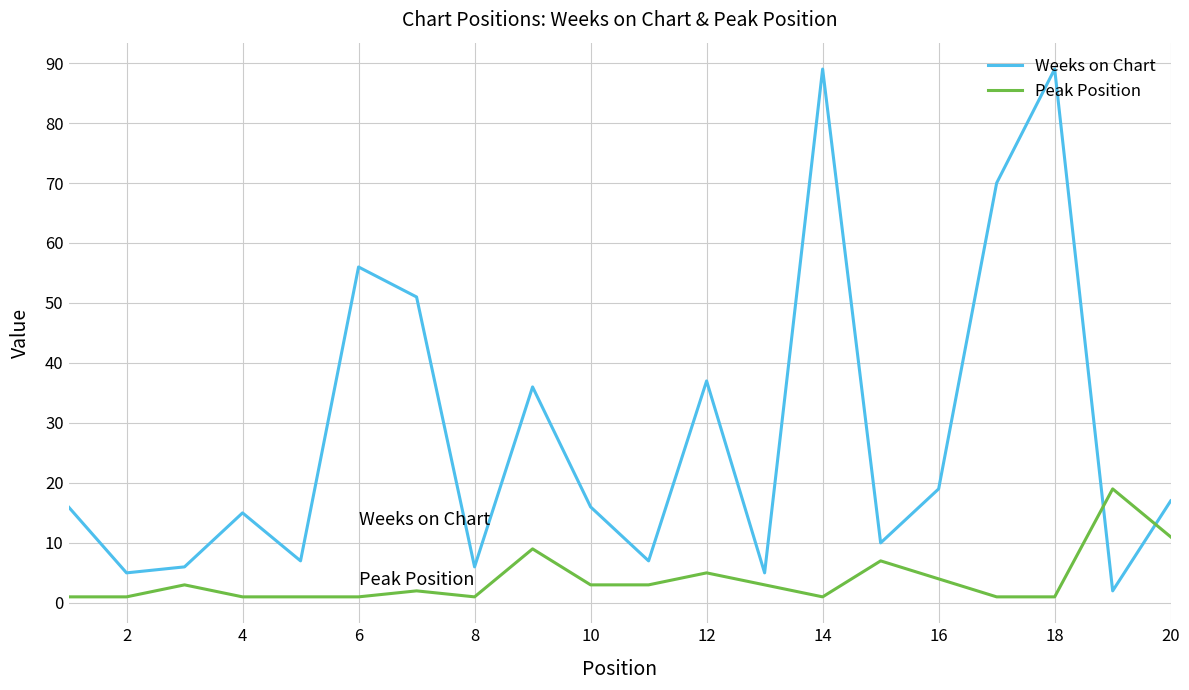

Rank the series by their maximum value, from lowest to highest.

Peak Position, Weeks on Chart